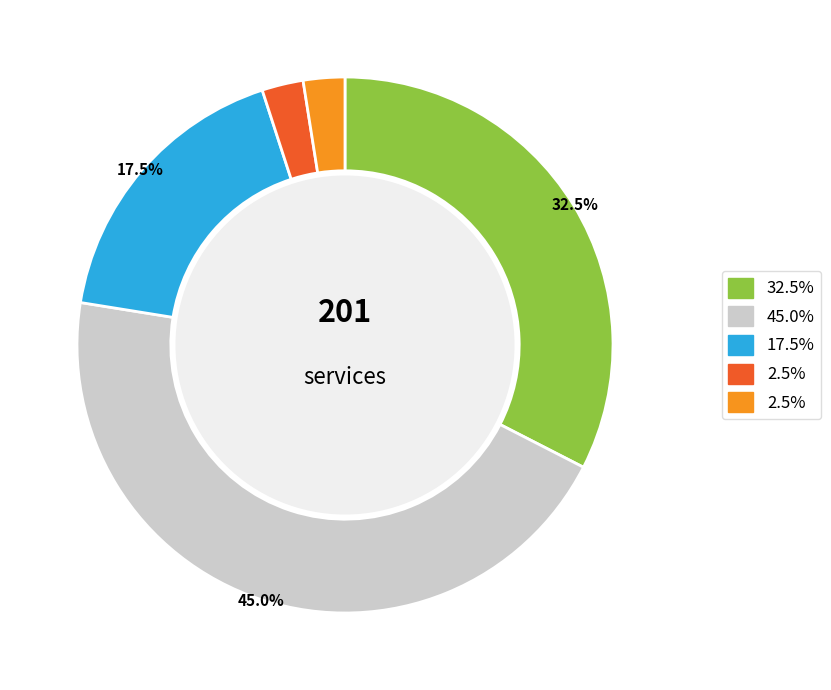

Is there a majority slice in this chart?

No